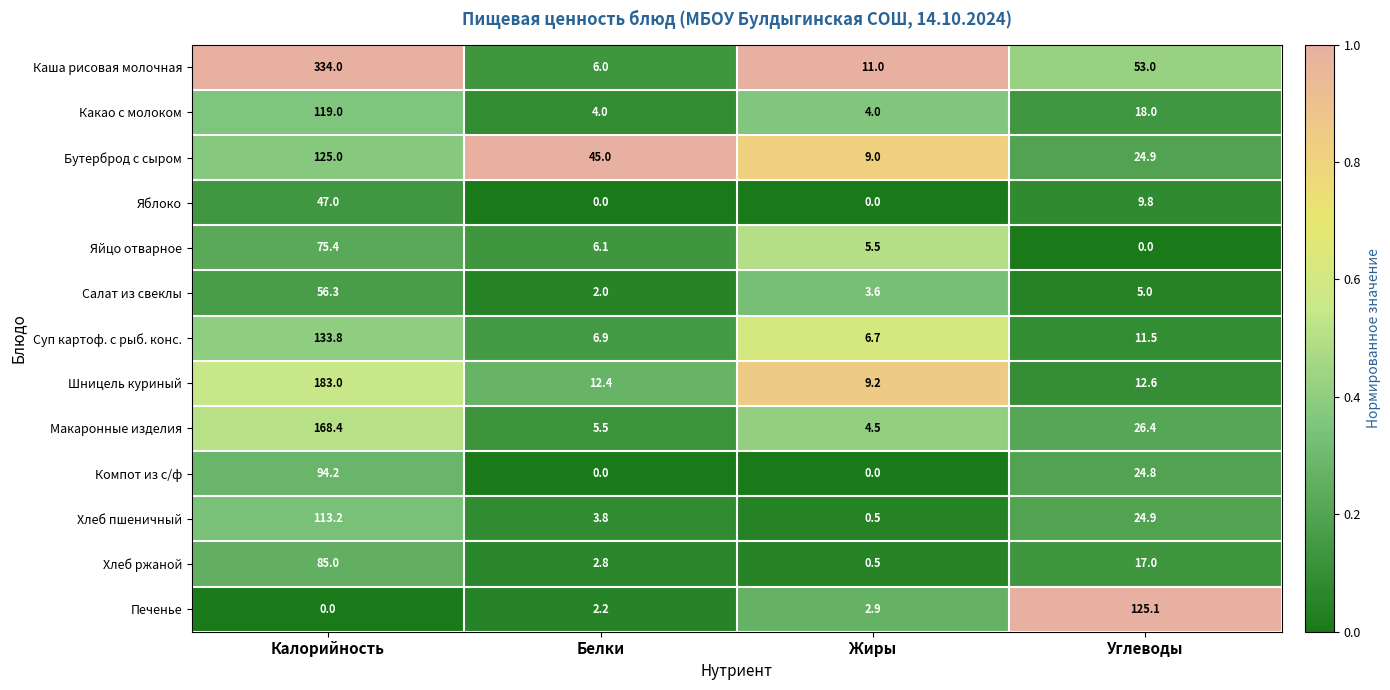

The Какао с молоком series shows 2.7 at Жиры. True or false?

False